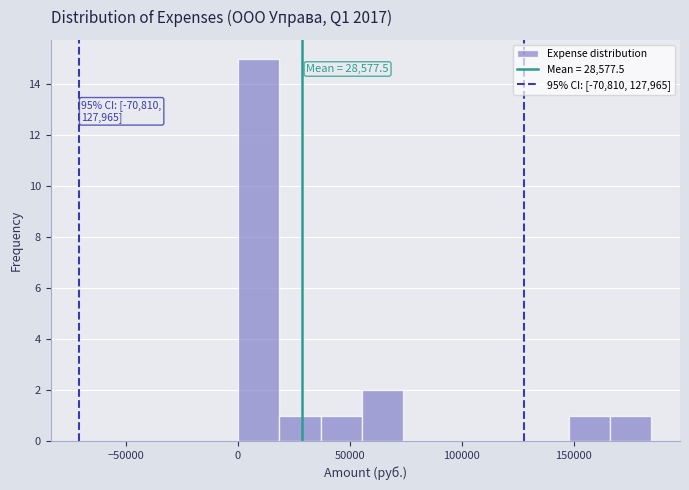

Around what value on the x-axis is the tallest bar? Give the approximate position of its centre, as read against the axis.

10000